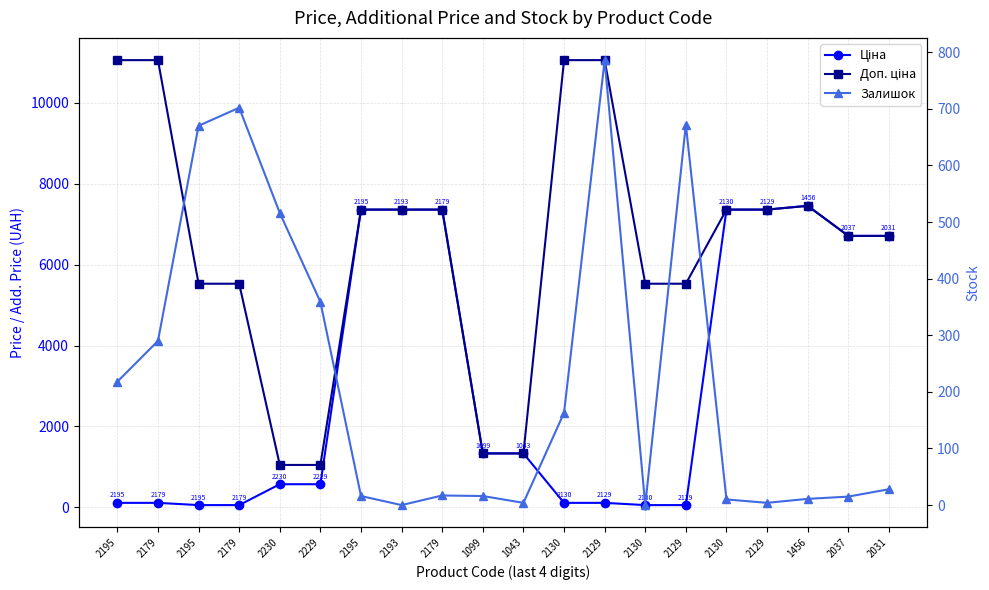

Reading left to right, what are all the values shown in this chart?

Ціна: 2195=110.5	2179=110.5	2195=55.3	2179=55.3	2230=571.6	2229=571.6	2195=7360.2	2193=7360.2	2179=7360.2	1099=1332.7	1043=1332.7	2130=110.5	2129=110.5	2130=55.3	2129=55.3	2130=7360.2	2129=7360.2	1456=7453.8	2037=6710.2	2031=6710.2
Доп. ціна: 2195=11055.0	2179=11055.0	2195=5528.0	2179=5528.0	2230=1048.0	2229=1048.0	2195=7360.2	2193=7360.2	2179=7360.2	1099=1333.0	1043=1333.0	2130=11055.0	2129=11055.0	2130=5528.0	2129=5528.0	2130=7360.2	2129=7360.2	1456=7453.8	2037=6710.2	2031=6710.2
Залишок: 2195=218.0	2179=290.0	2195=670.0	2179=702.0	2230=516.0	2229=359.0	2195=16.0	2193=0.0	2179=17.0	1099=16.0	1043=4.0	2130=163.0	2129=786.0	2130=0.0	2129=672.0	2130=10.0	2129=4.0	1456=11.0	2037=15.0	2031=28.0